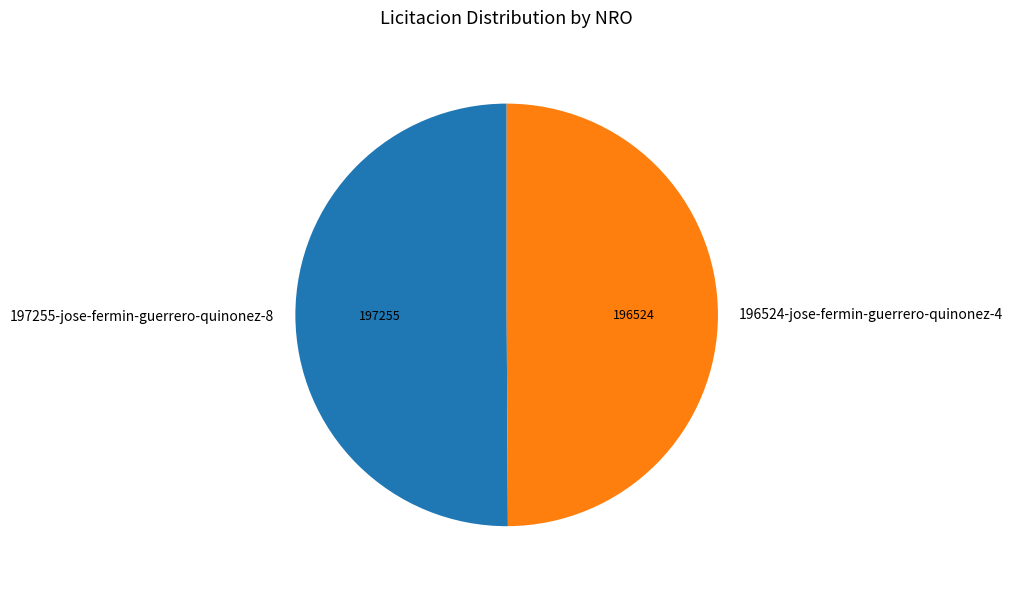

Is it true that 197255-jose-fermin-guerrero-quinonez-8 is 59% of the pie?

False